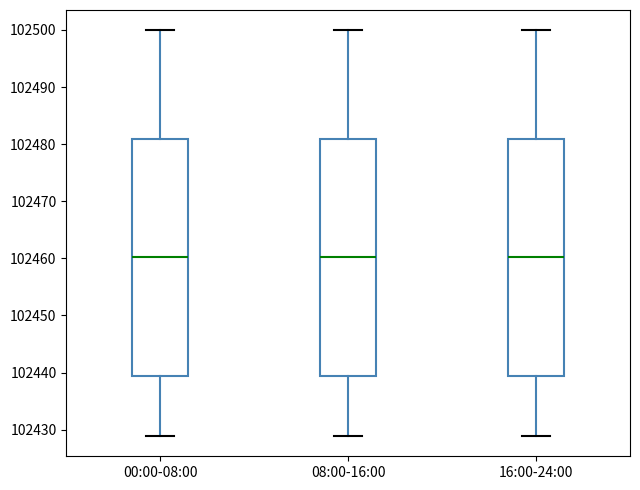

Reading left to right, read every box against the y-axis: the position of its median line, the range the box covers, and the ends of its whiskers. The values are not printed on the chart, so give them approximately, as read against the axis.

00:00-08:00: median 102460, box 102439 to 102481, whiskers 102429 to 102500
08:00-16:00: median 102460, box 102439 to 102481, whiskers 102429 to 102500
16:00-24:00: median 102460, box 102439 to 102481, whiskers 102429 to 102500